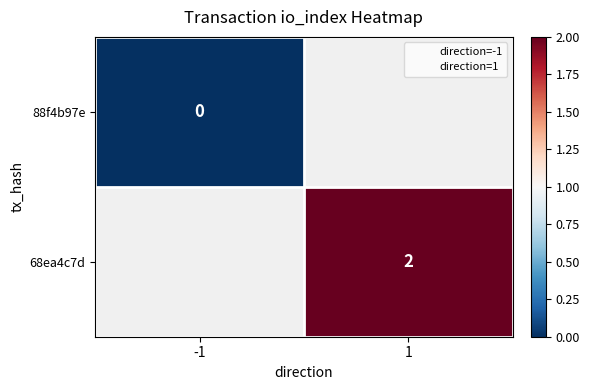

Which has a higher value, -1 or 1?

1